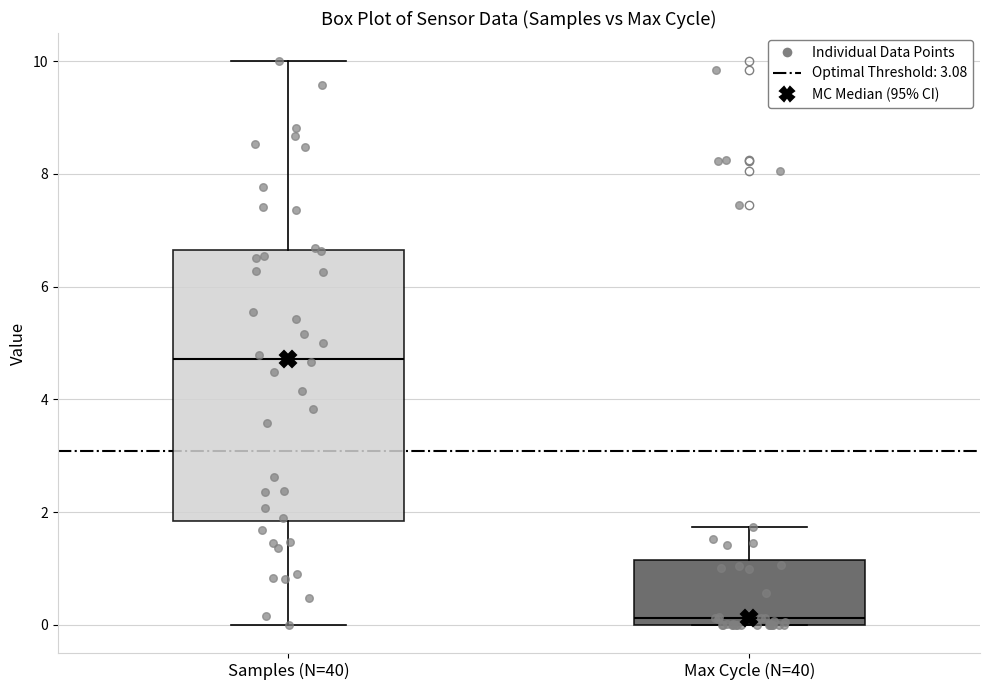

Which box's median line is the lowest?

Max Cycle (N=40)